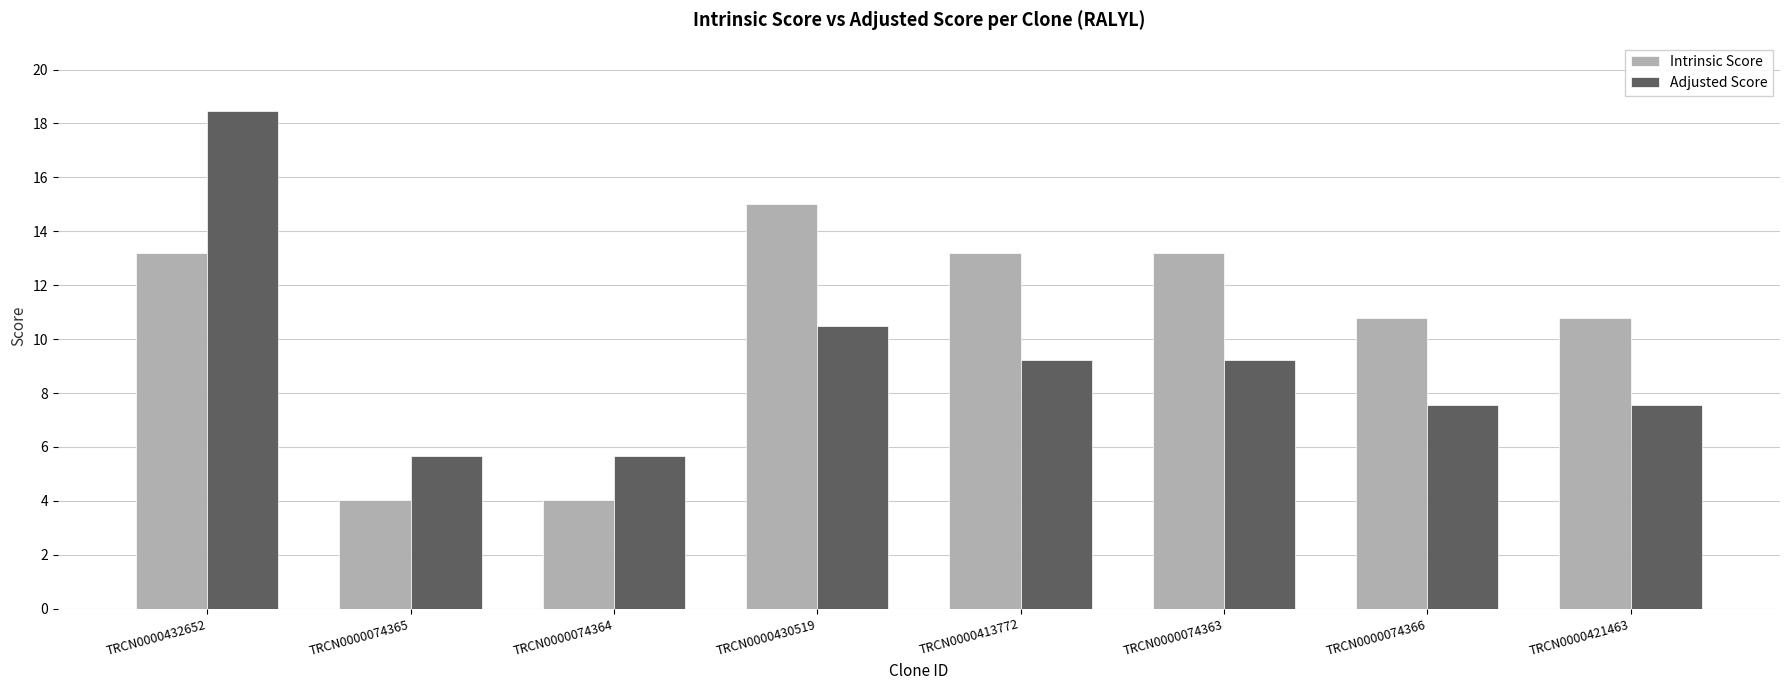

Is the value of Adjusted Score at TRCN0000421463 greater than the value of Intrinsic Score at TRCN0000074365?

Yes